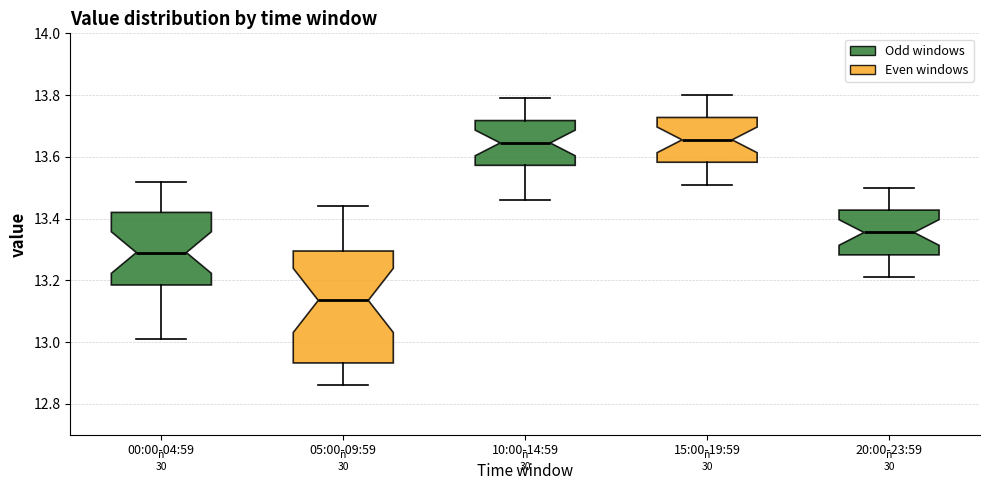

Reading left to right, read every box against the y-axis: the position of its median line, the range the box covers, and the ends of its whiskers. The values are not printed on the chart, so give them approximately, as read against the axis.

00:00-04:59: median 13.30, box 13.18 to 13.42, whiskers 13.02 to 13.52
05:00-09:59: median 13.14, box 12.94 to 13.30, whiskers 12.86 to 13.44
10:00-14:59: median 13.64, box 13.58 to 13.72, whiskers 13.46 to 13.80
15:00-19:59: median 13.66, box 13.58 to 13.72, whiskers 13.52 to 13.80
20:00-23:59: median 13.36, box 13.28 to 13.42, whiskers 13.22 to 13.50